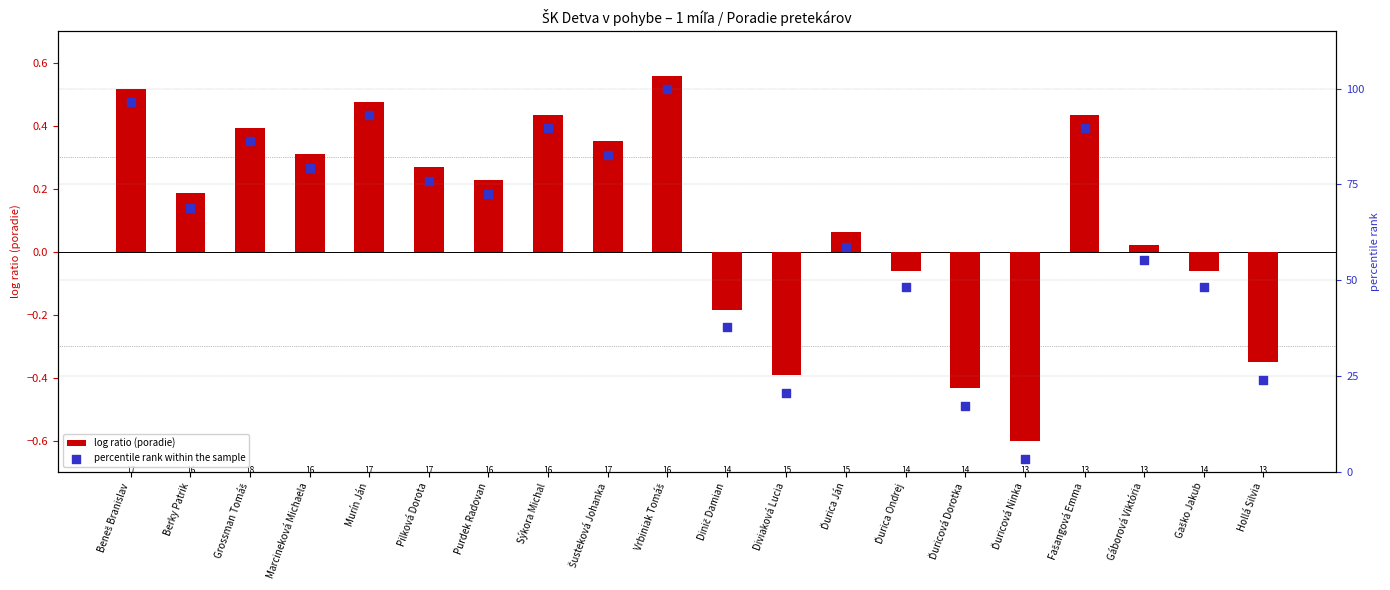

What are all the series names shown in the legend?

log ratio (poradie), percentile rank within the sample